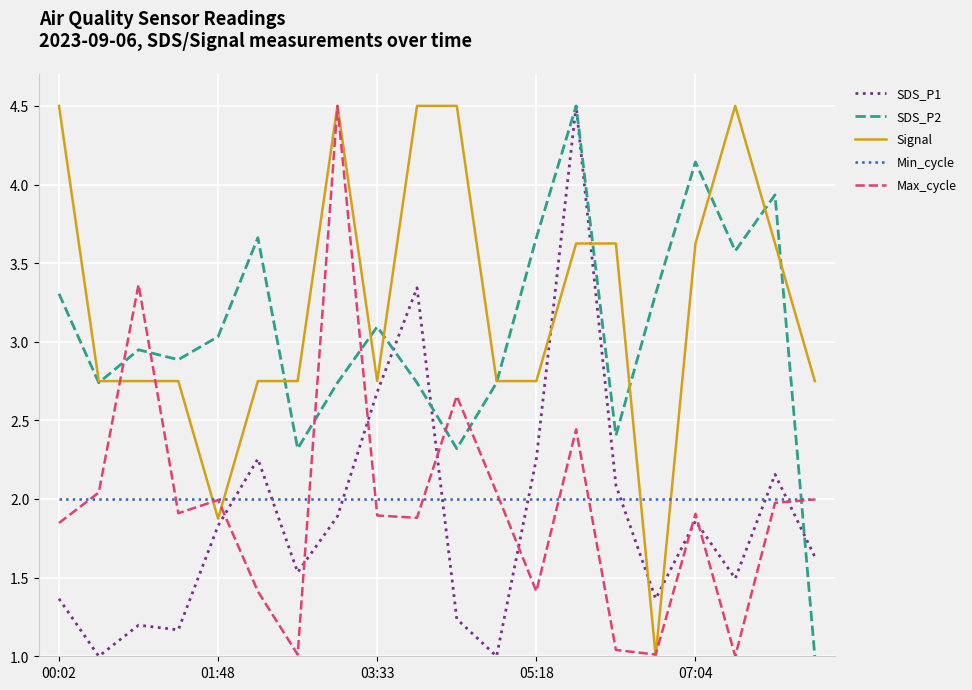

How many times do Max_cycle and SDS_P1 cross each other?

8